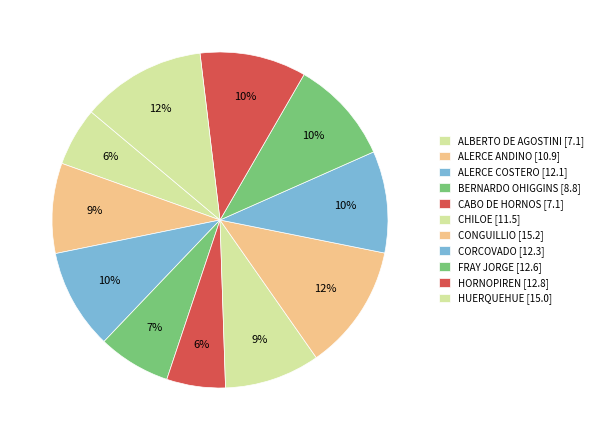

What portion of the pie excludes ALBERTO DE AGOSTINI?

94.4%